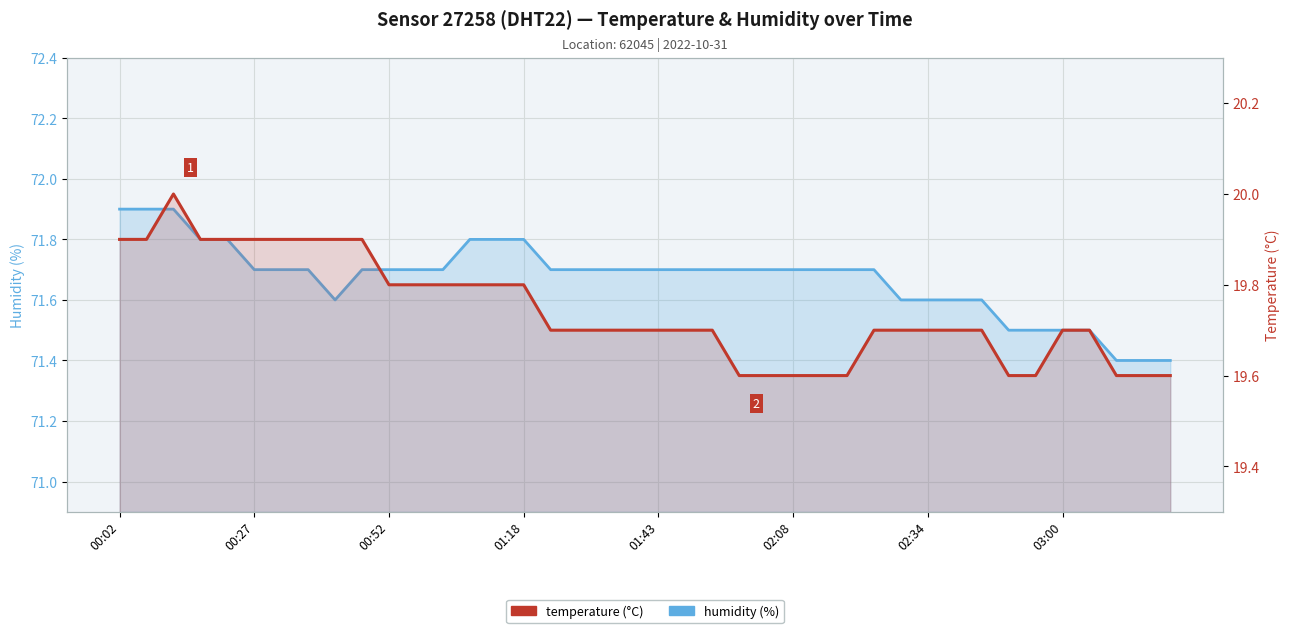

Reading left to right, list all the values displayed in this chart.

humidity: 71.9	71.9	71.9	71.8	71.8	71.7	71.7	71.7	71.6	71.7	71.7	71.7	71.7	71.8	71.8	71.8	71.7	71.7	71.7	71.7	71.7	71.7	71.7	71.7	71.7	71.7	71.7	71.7	71.7	71.6	71.6	71.6	71.6	71.5	71.5	71.5	71.5	71.4	71.4	71.4
temperature: 19.9	19.9	20.0	19.9	19.9	19.9	19.9	19.9	19.9	19.9	19.8	19.8	19.8	19.8	19.8	19.8	19.7	19.7	19.7	19.7	19.7	19.7	19.7	19.6	19.6	19.6	19.6	19.6	19.7	19.7	19.7	19.7	19.7	19.6	19.6	19.7	19.7	19.6	19.6	19.6